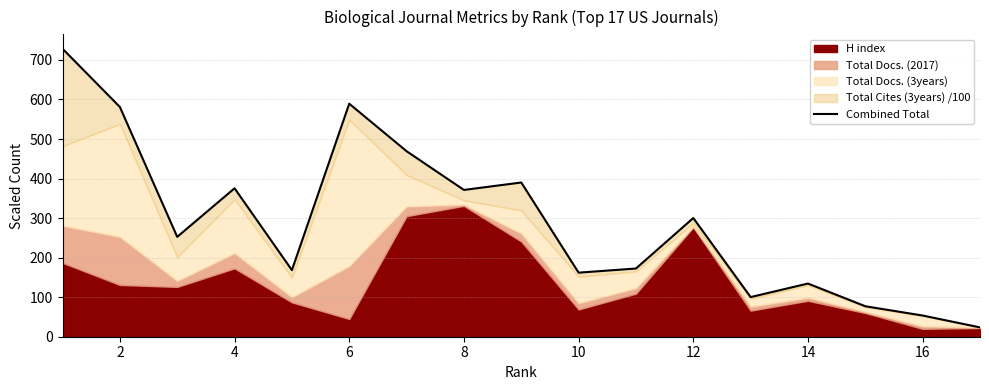

How many interior local peaks (higher than both neighbors) does the data have?

5